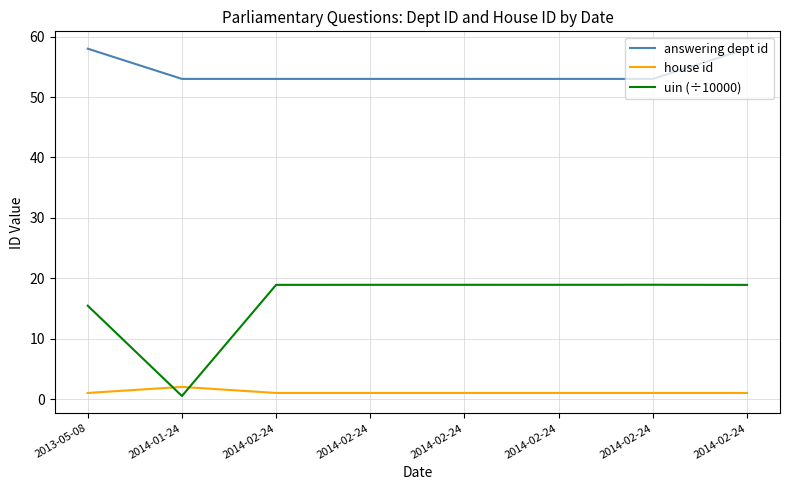

At how many categories does at least one series exceed 49?

8